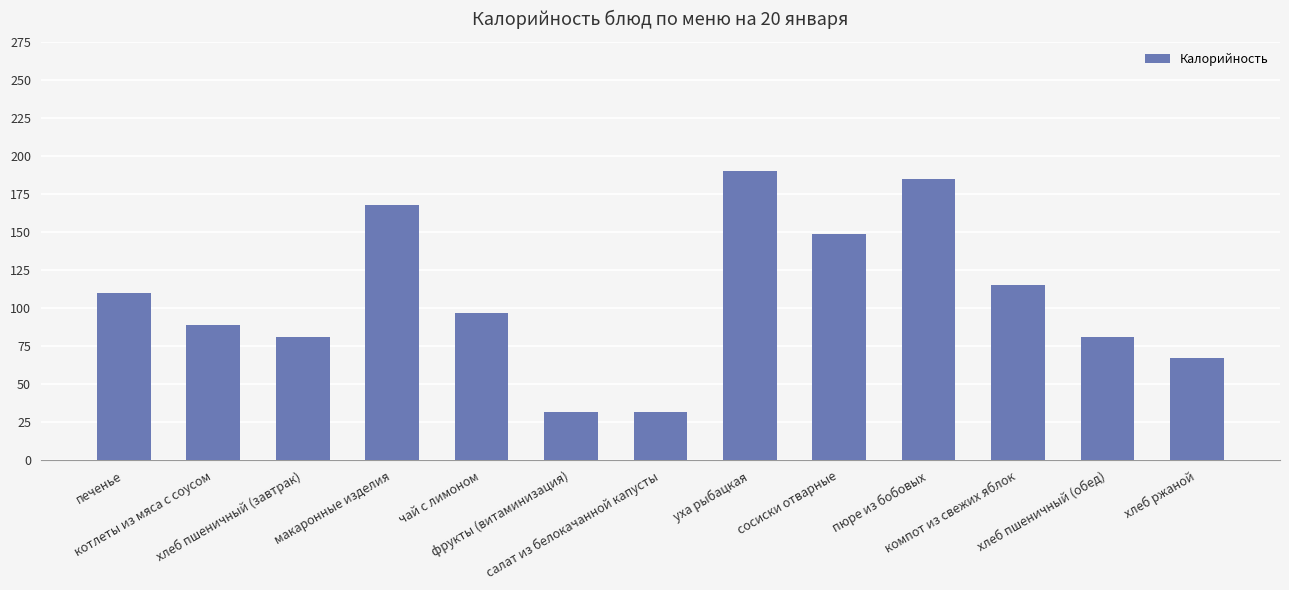

True or false: the data shows 168 at макаронные изделия.

True